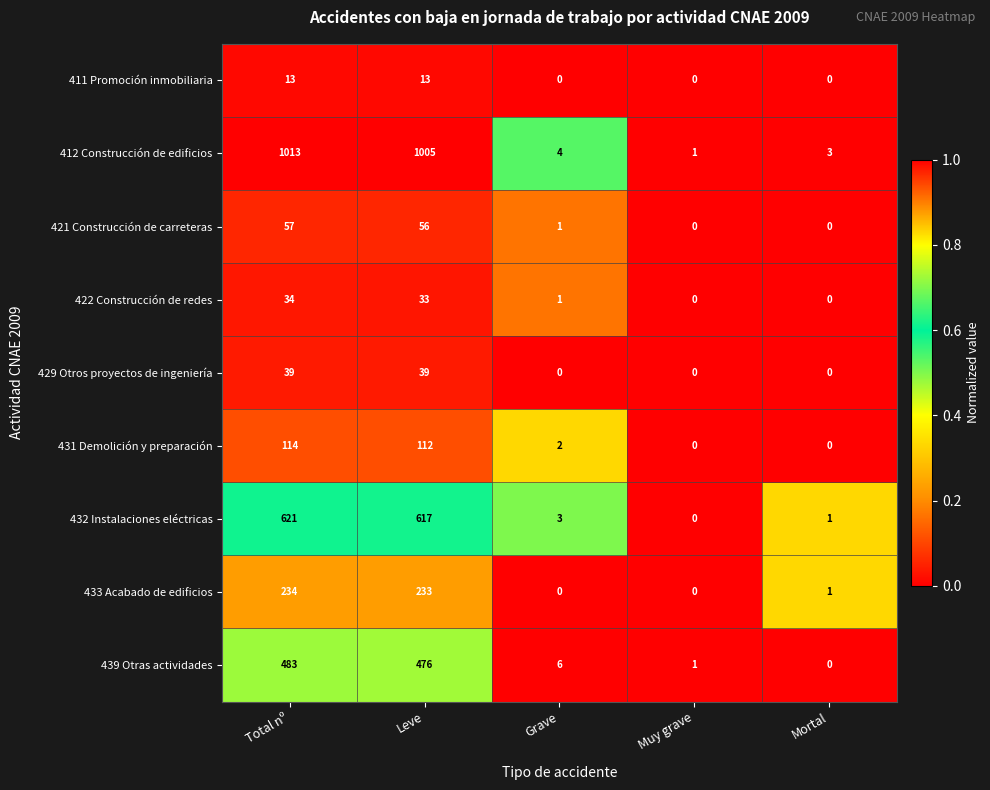

Where is 421 Construcción de carreteras nearest to the value 28?

Grave